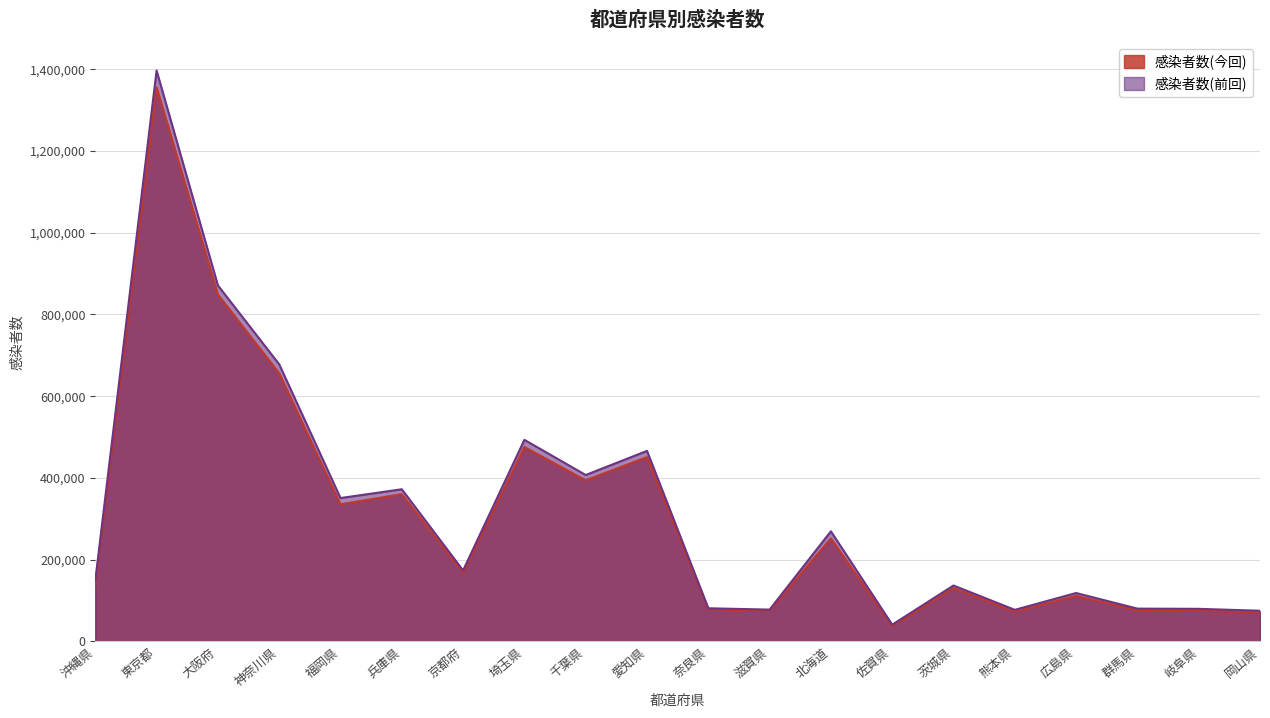

List the labels in order of 感染者数(今回) value, largest first.

東京都, 大阪府, 神奈川県, 埼玉県, 愛知県, 千葉県, 兵庫県, 福岡県, 北海道, 京都府, 沖縄県, 茨城県, 広島県, 奈良県, 群馬県, 岐阜県, 滋賀県, 熊本県, 岡山県, 佐賀県